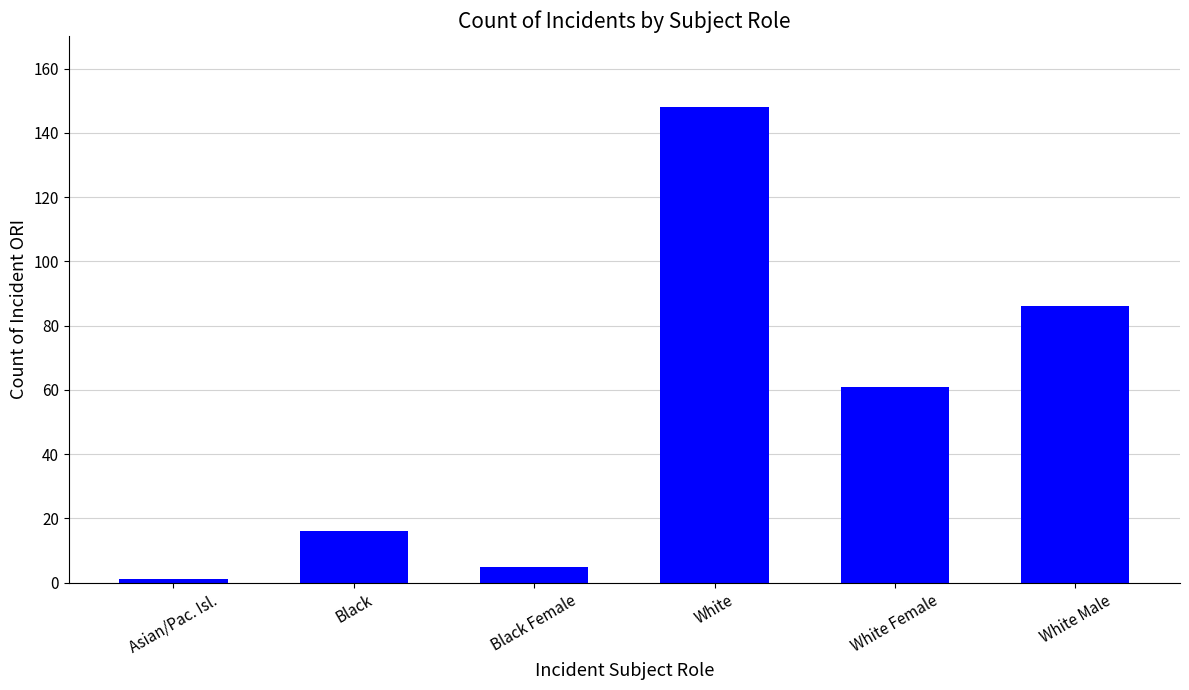

What is the difference between the values at White and Black?

132